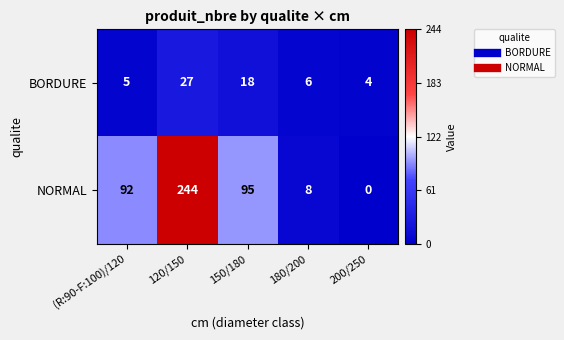

True or false: BORDURE has a value of 3 at 180/200.

False